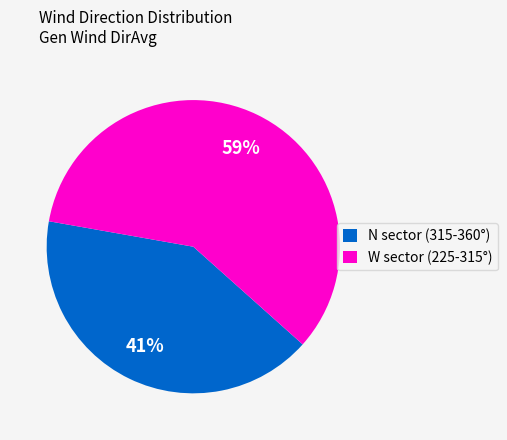

The N sector (315-360°) slice represents 49% of the pie. True or false?

False